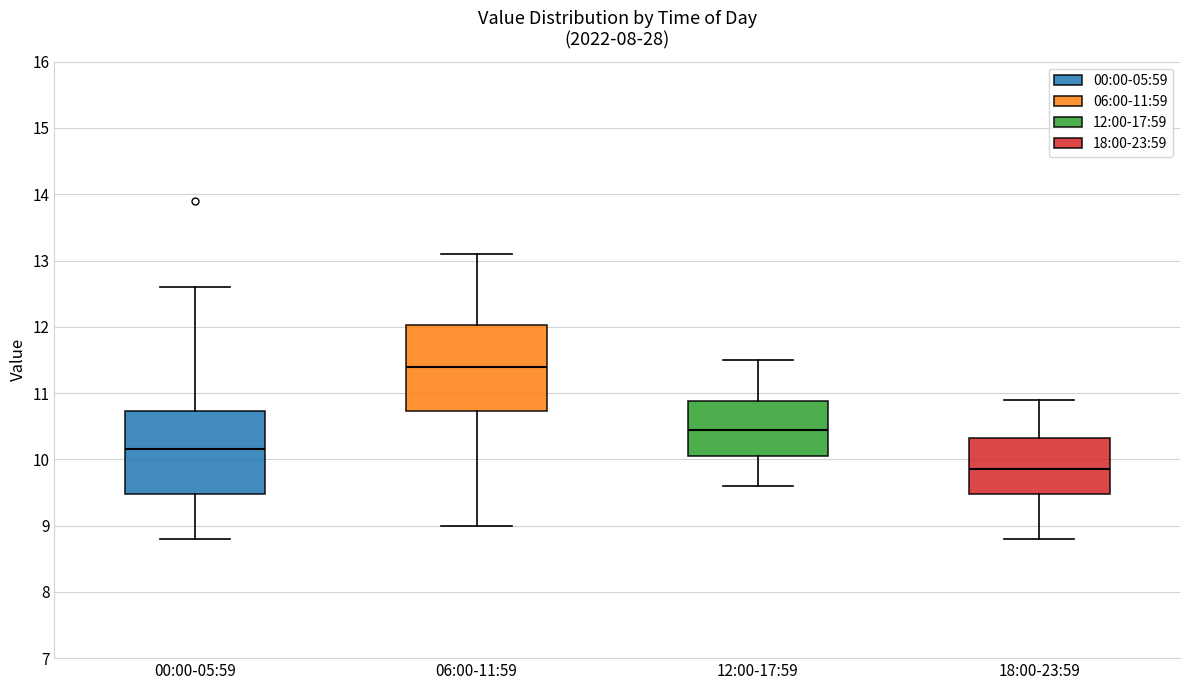

Which box has the lowest median line?

18:00-23:59